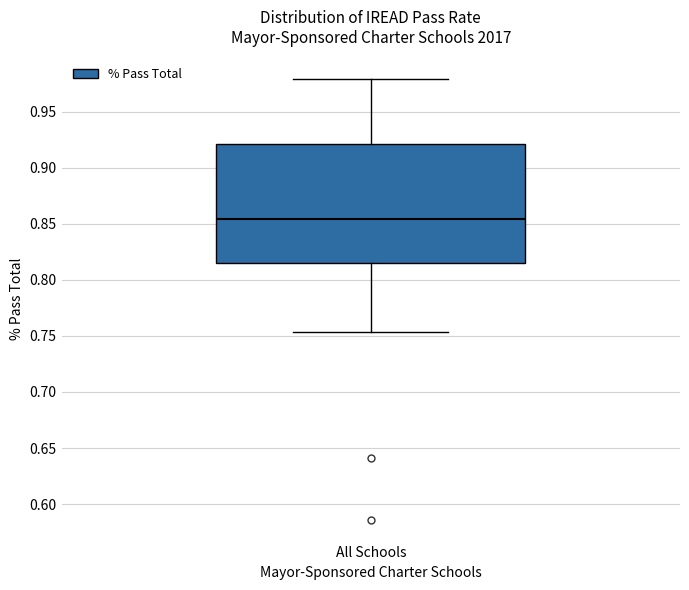

Transcribe this box plot: give where the median line is, the range the box spans, and where the two whiskers end, as read against the y-axis. The values are not printed on the chart, so give them approximately, as read against the axis.

median 0.855, box 0.815 to 0.920, whiskers 0.755 to 0.980